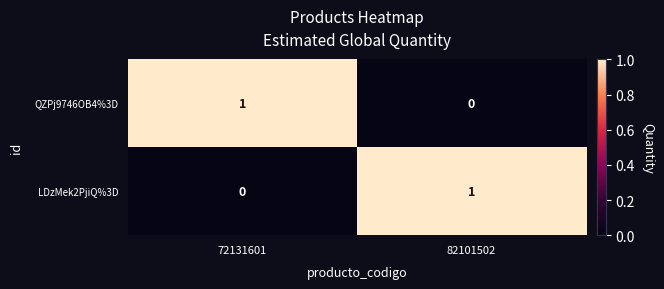

The value of LDzMek2PjiQ%3D at 82101502 is 1. True or false?

True